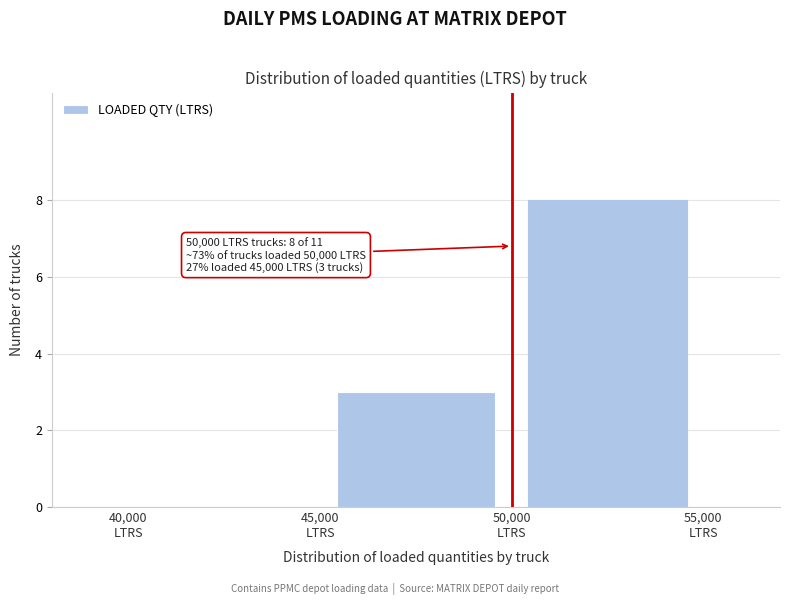

Which range on the x-axis has the tallest bar?

50000 to 55000